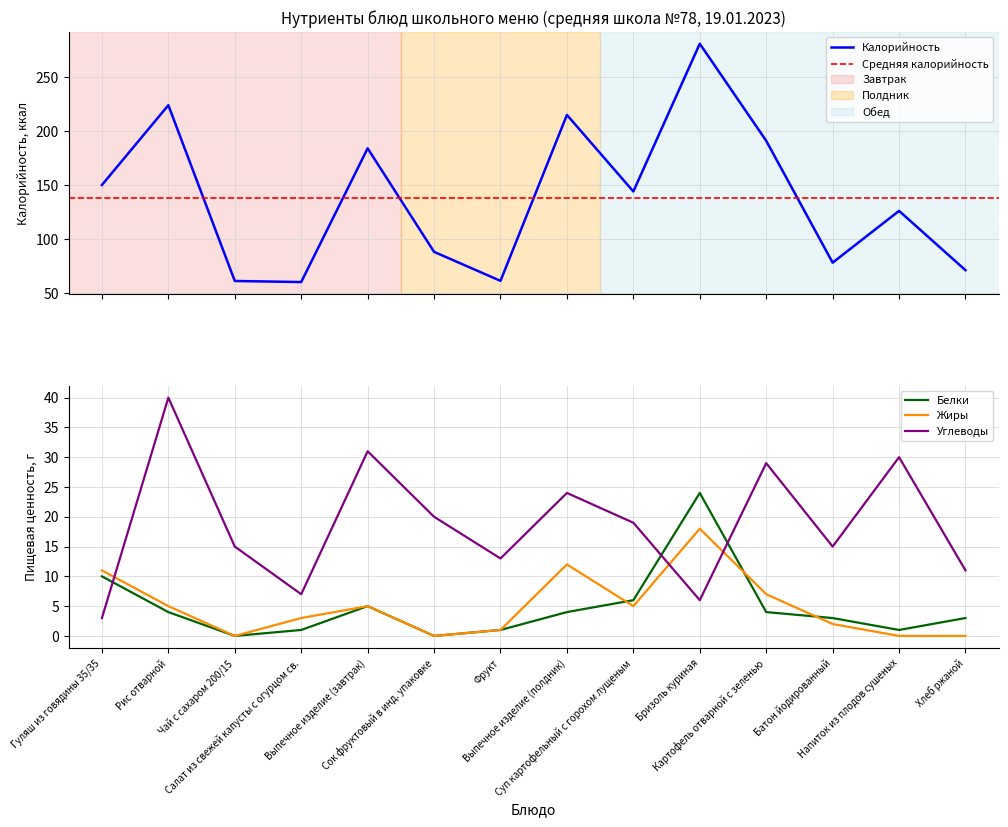

What position from the left is Выпечное изделие (полдник)?

8